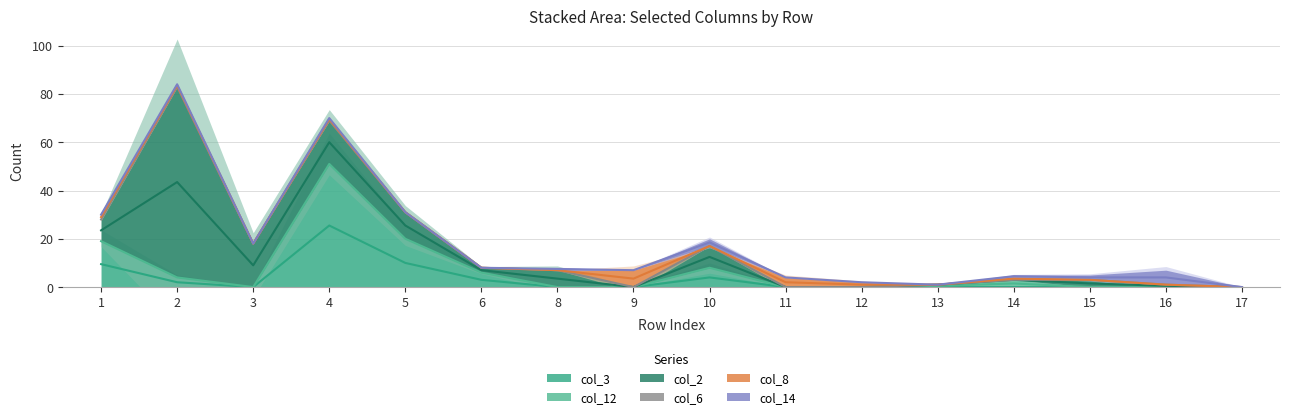

After their last crossing, which series has the higher values: col_3 or col_14?

col_14